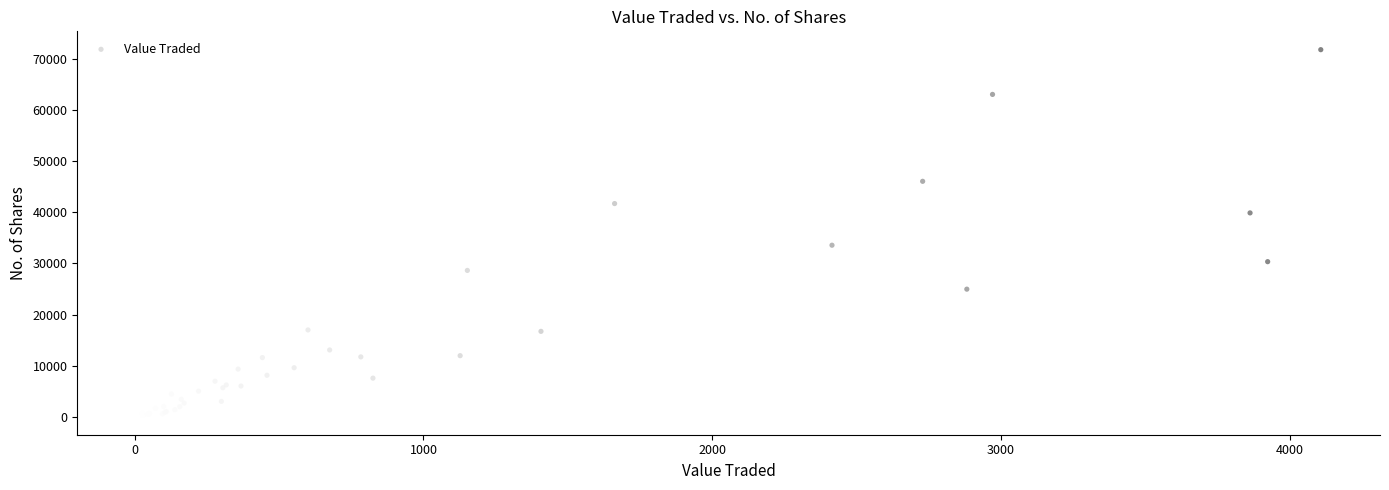

What Y value in the scatter plot is closest to 35961?

33575